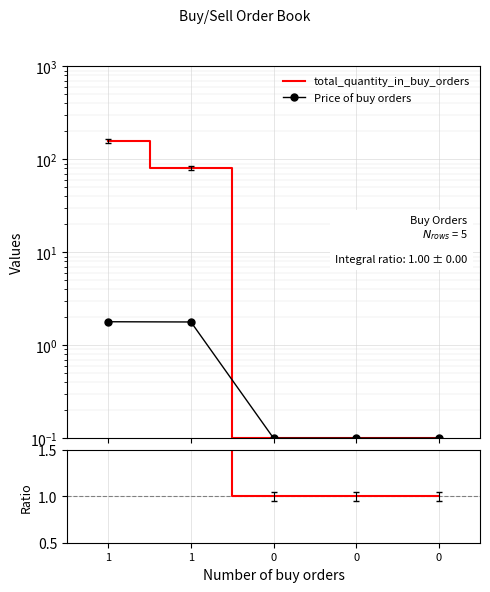

List the series in order of their peak value, highest first.

total_quantity_in_buy_orders, ratio, Price of buy orders